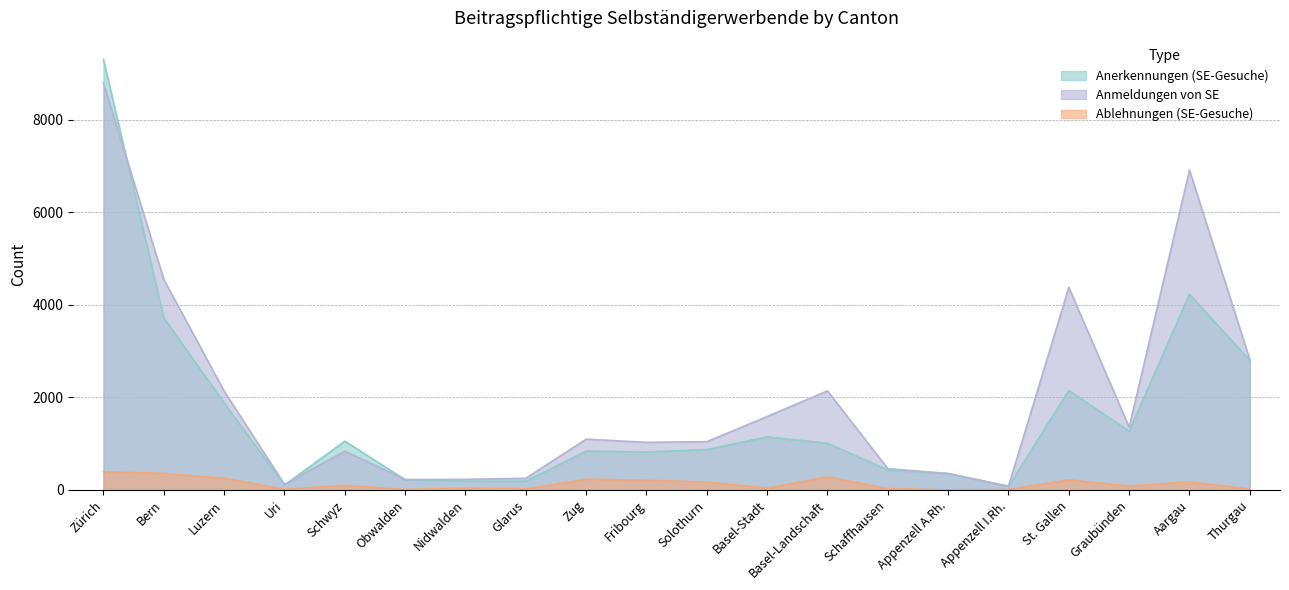

Reading left to right, what are all the values shown in this chart?

Anerkennungen (SE-Gesuche): Zürich=9309	Bern=3721	Luzern=1883	Uri=105	Schwyz=1054	Obwalden=223	Nidwalden=191	Glarus=189	Zug=841	Fribourg=819	Solothurn=874	Basel-Stadt=1147	Basel-Landschaft=1010	Schaffhausen=431	Appenzell A.Rh.=354	Appenzell I.Rh.=74	St. Gallen=2151	Graubünden=1272	Aargau=4232	Thurgau=2800
Ablehnungen (SE-Gesuche): Zürich=394	Bern=357	Luzern=254	Uri=15	Schwyz=98	Obwalden=10	Nidwalden=38	Glarus=21	Zug=231	Fribourg=210	Solothurn=169	Basel-Stadt=40	Basel-Landschaft=282	Schaffhausen=29	Appenzell A.Rh.=1	Appenzell I.Rh.=8	St. Gallen=218	Graubünden=84	Aargau=175	Thurgau=17
Anmeldungen von SE: Zürich=8798	Bern=4552	Luzern=2137	Uri=120	Schwyz=839	Obwalden=224	Nidwalden=229	Glarus=251	Zug=1098	Fribourg=1029	Solothurn=1043	Basel-Stadt=1587	Basel-Landschaft=2142	Schaffhausen=460	Appenzell A.Rh.=355	Appenzell I.Rh.=82	St. Gallen=4379	Graubünden=1356	Aargau=6913	Thurgau=2817